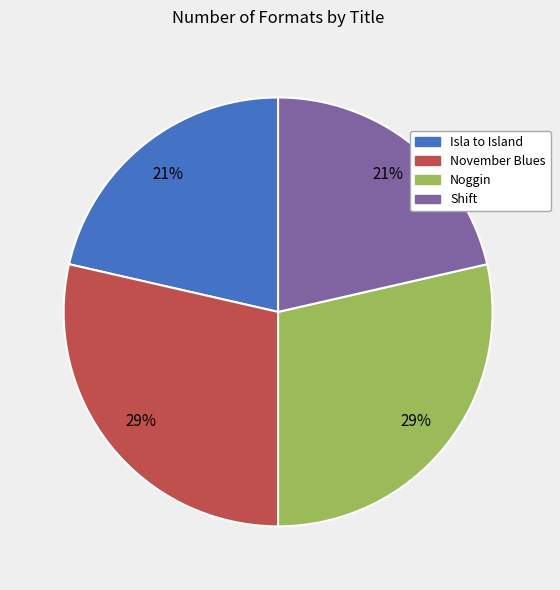

The November Blues slice represents 29% of the pie. True or false?

True